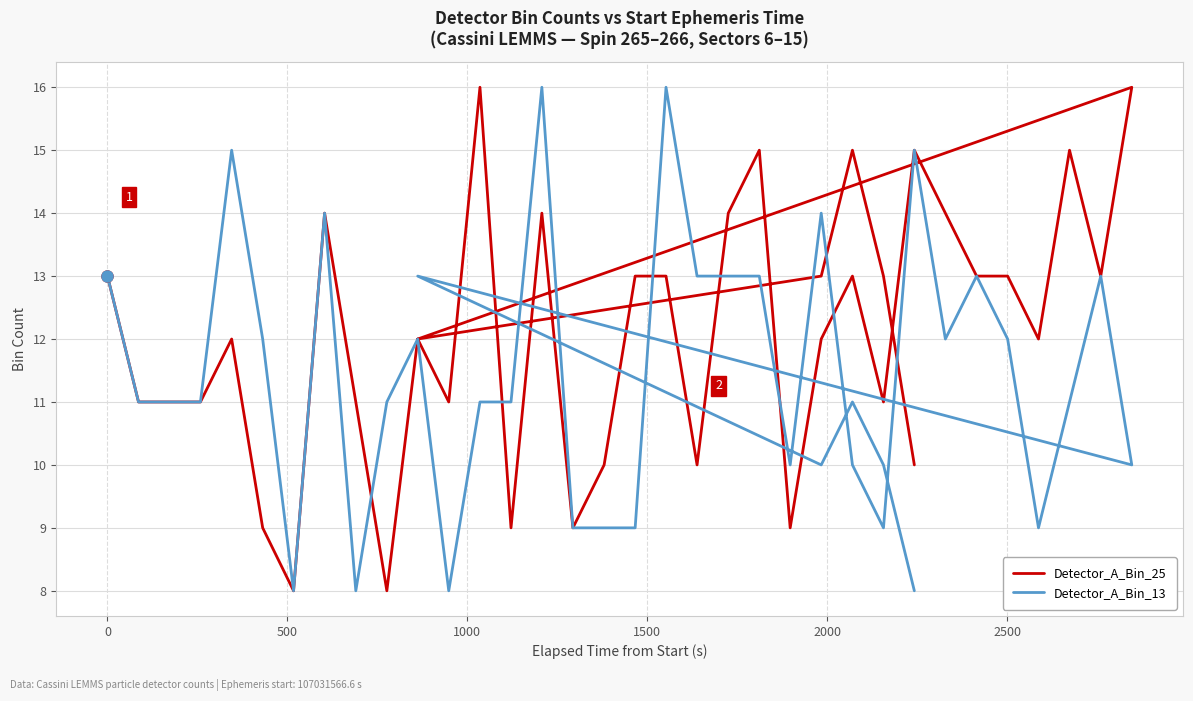

Reading right to left, what are all the values shown in this chart?

Detector_A_Bin_25: 10	13	15	13	12	16	13	15	12	13	13	14	15	11	13	12	9	15	14	10	13	13	10	9	14	9	16	11	12	8	11	14	8	9	12	11	11	11	13
Detector_A_Bin_13: 8	10	11	10	13	10	13	11	9	12	13	12	15	9	10	14	10	13	13	13	16	9	9	9	16	11	11	8	12	11	8	14	8	12	15	11	11	11	13